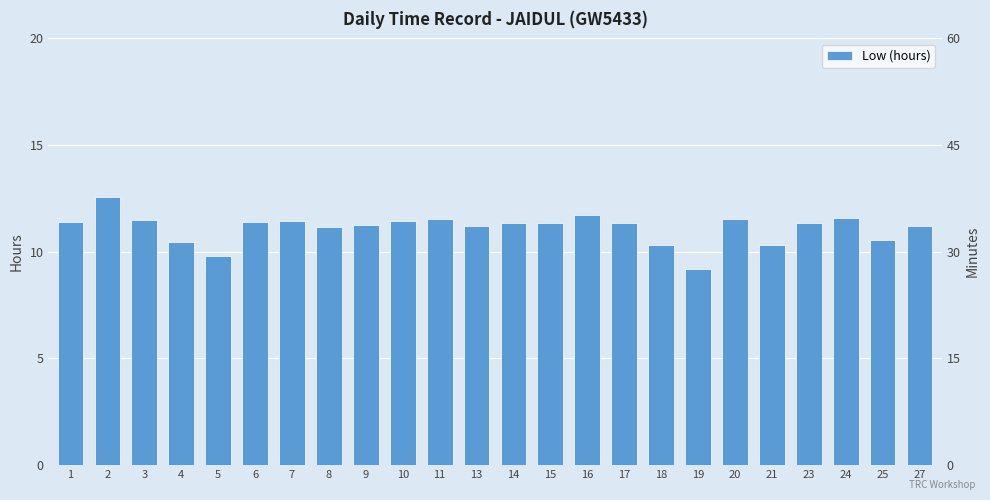

Where is the data nearest to the value 10?

5